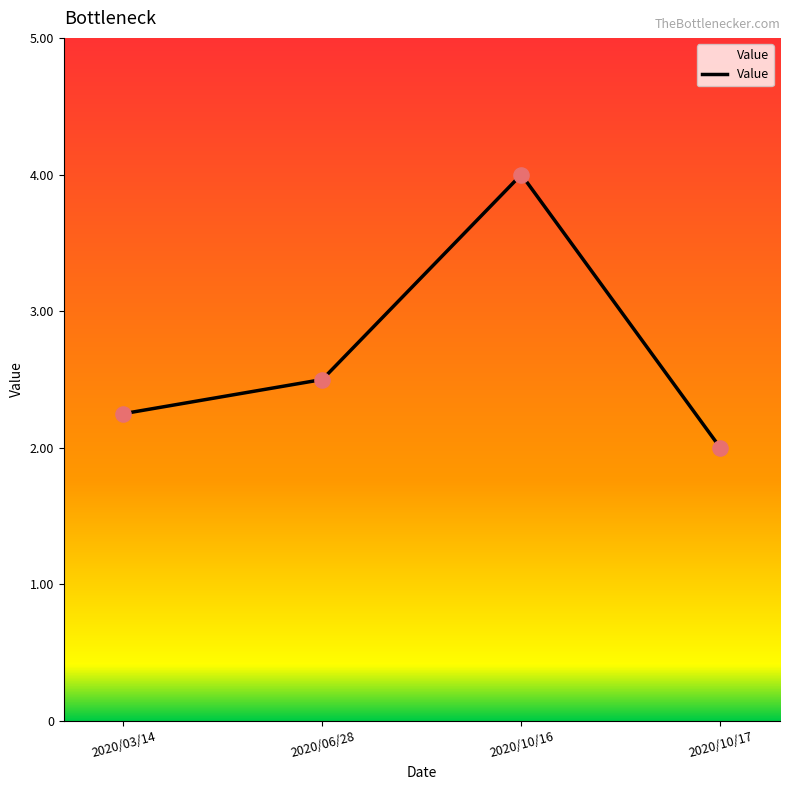

Which has a higher value, 2020/06/28 or 2020/10/16?

2020/10/16